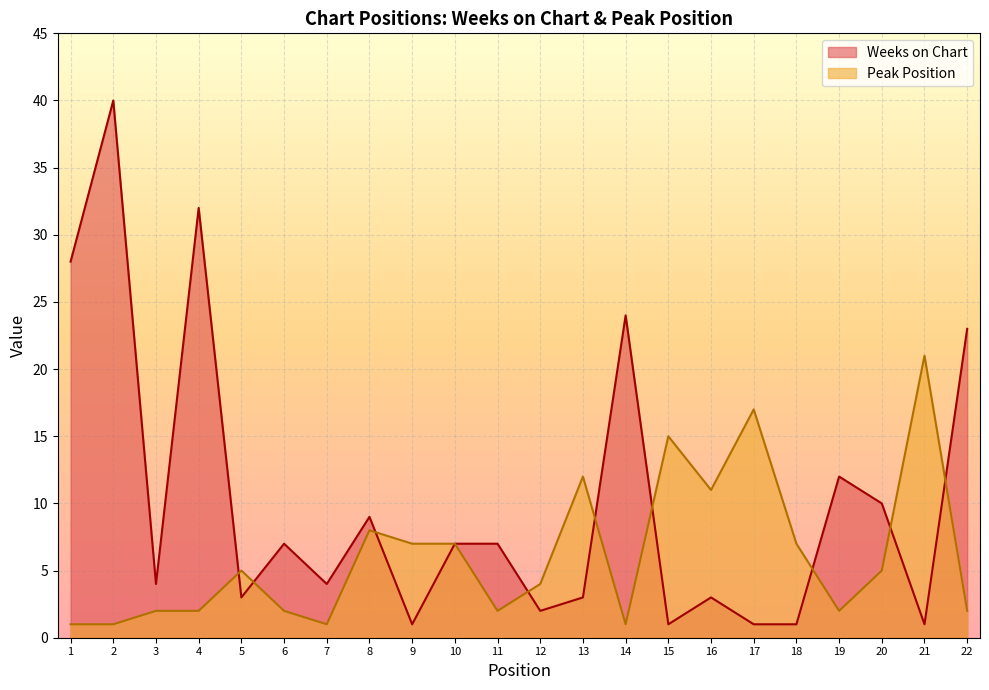

At how many categories does at least one series exceed 8?

13